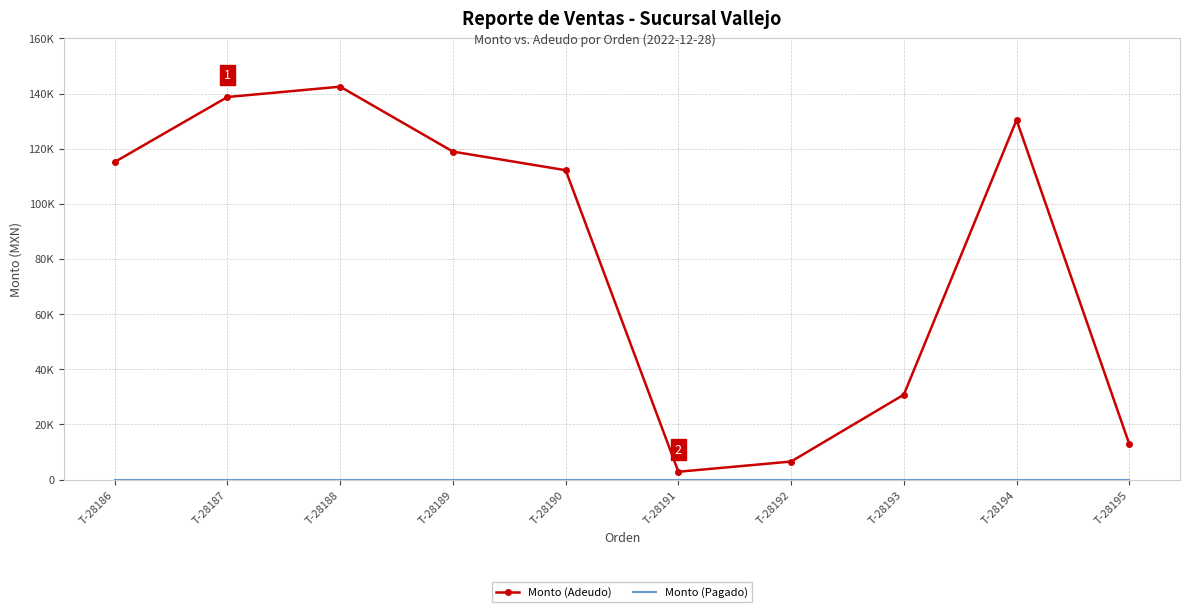

At which category is the sum across all series the highest?

T-28188